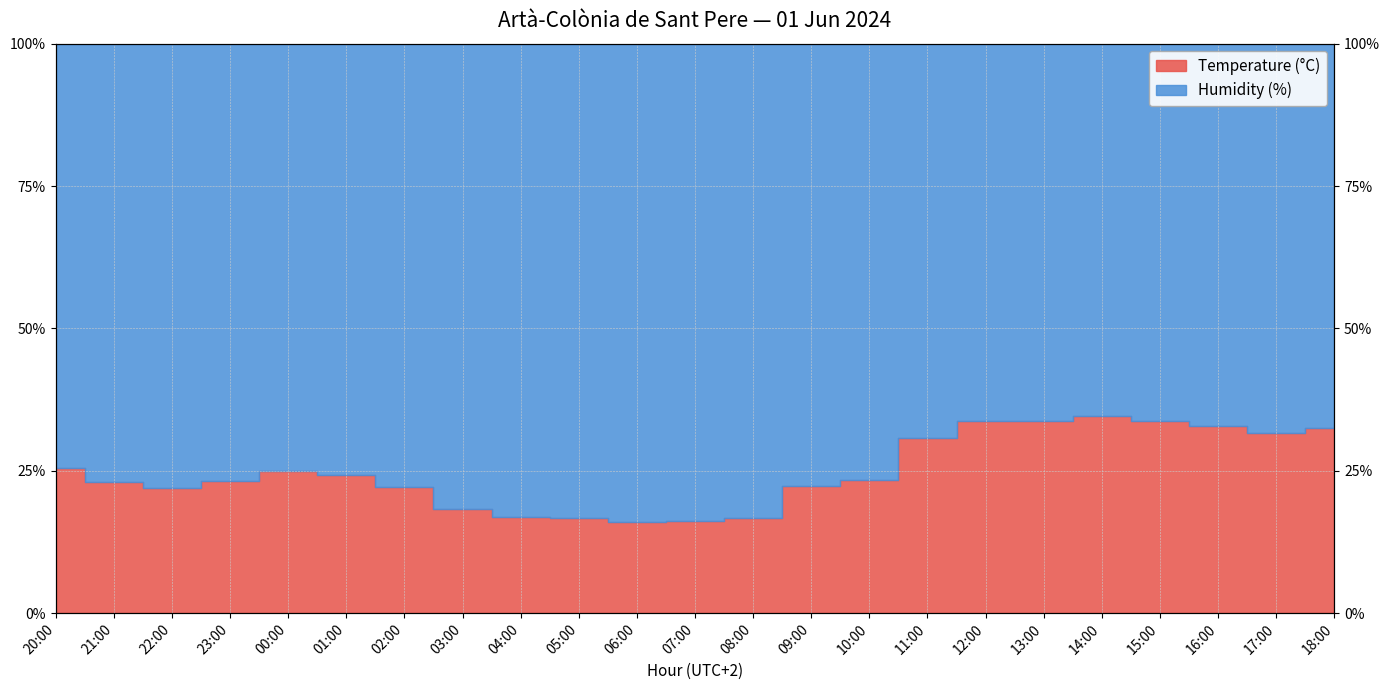

What is the average value?

25.0